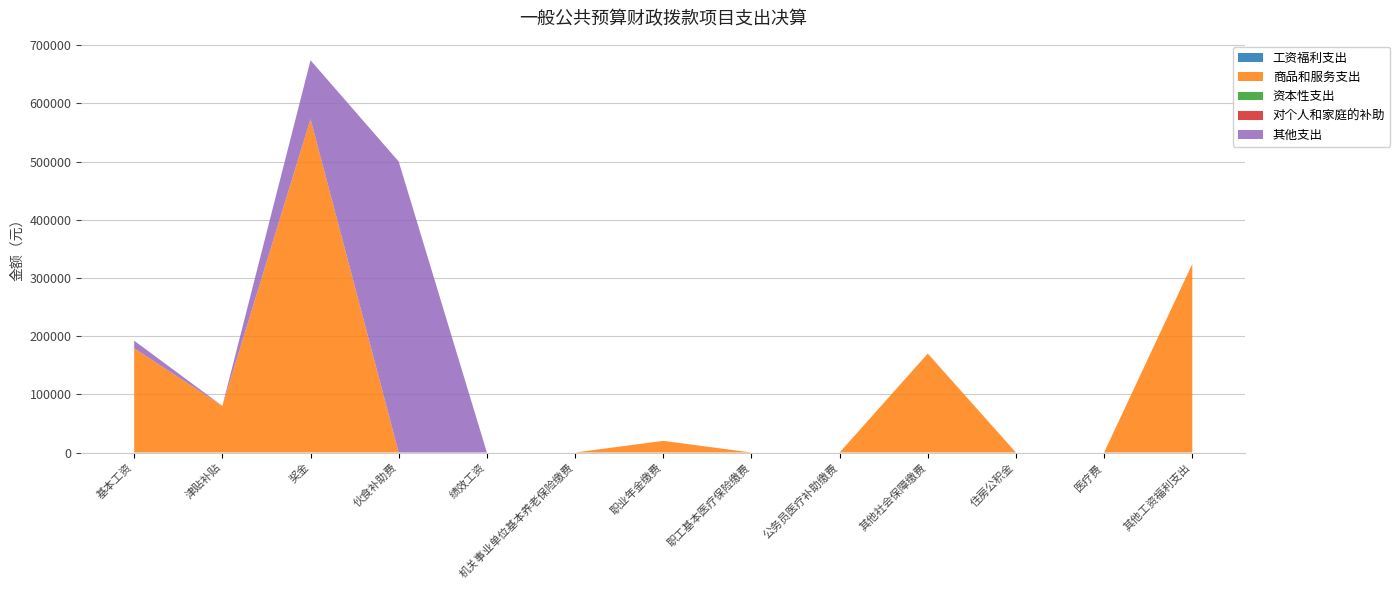

Reading left to right, list all the values displayed in this chart.

工资福利支出: 0	0	0	0	0	0	0	0	0	0	0	0	0
商品和服务支出: 179000	80000	573000	0	0	0	20000	0	0	170000	0	0	324000
资本性支出: 0	0	0	0	0	0	0	0	0	0	0	0	0
对个人和家庭的补助: 0	0	0	0	0	0	0	0	0	0	0	0	0
其他支出: 13153	0	101000	500000	0	0	0	0	0	0	0	0	0